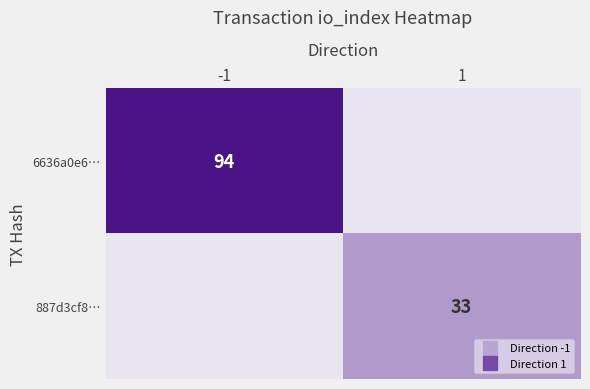

Between -1 and 1, which series saw the biggest shift?

6636a0e6…